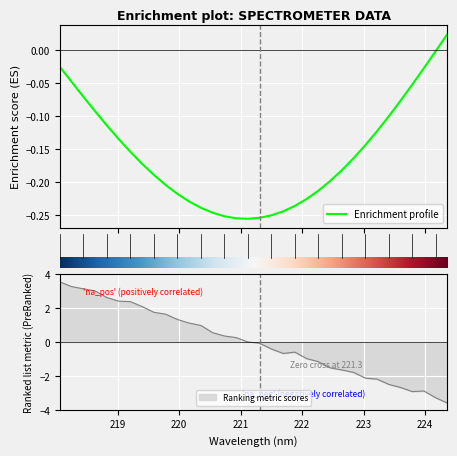

True or false: the data shows 0.2 at 14.

False